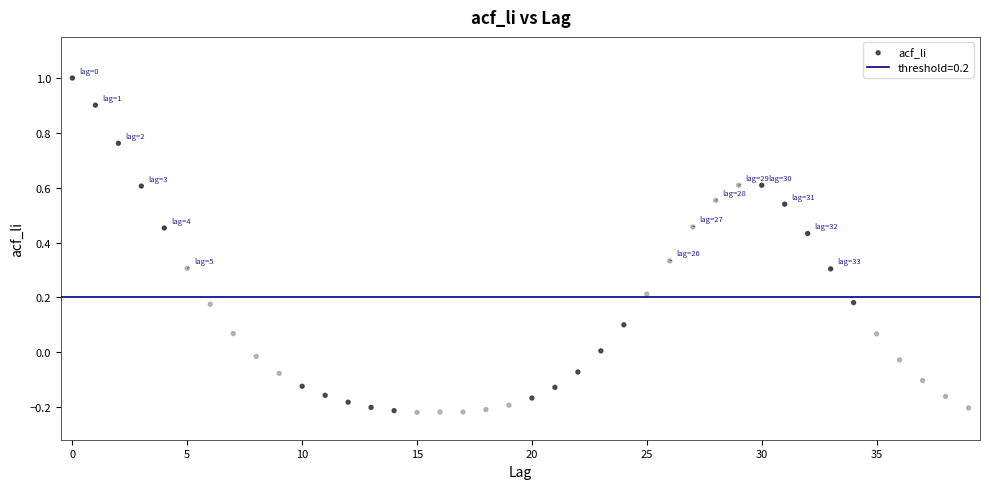

What is the range of Y values (max minus min)?

1.2